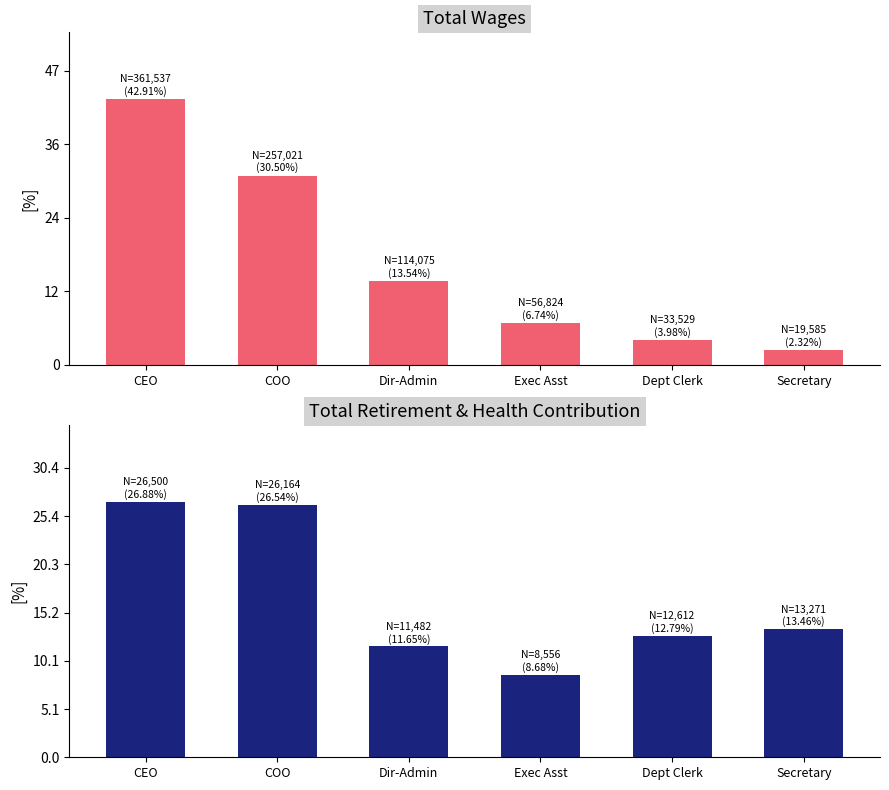

Between Secretary and COO, which is larger?

COO